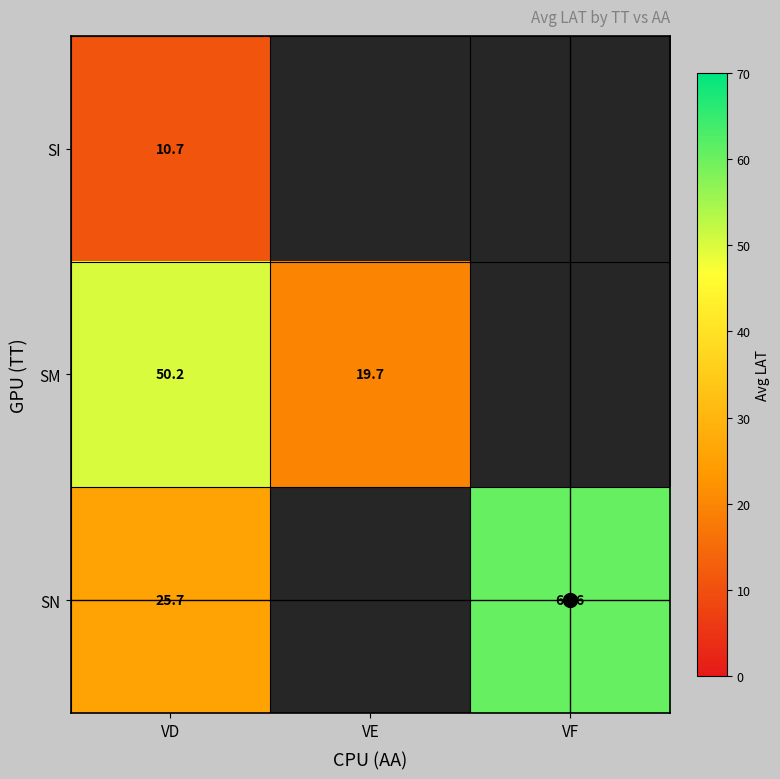

What value does the SM series have at VE?

19.7